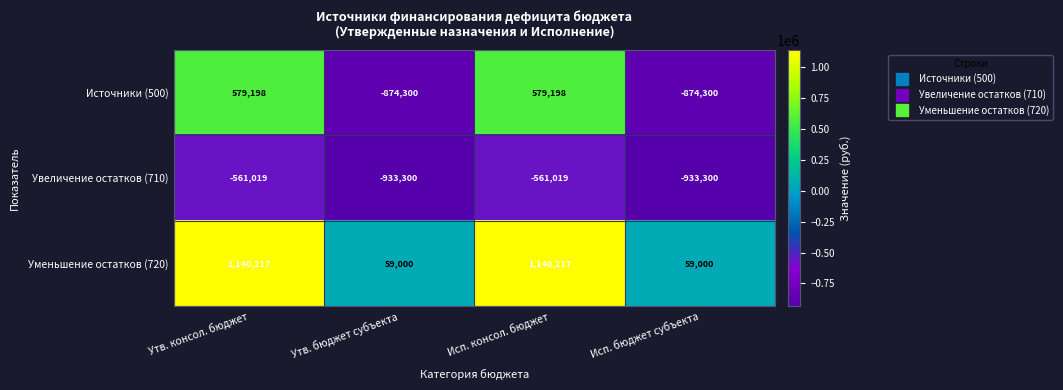

What is the highest value of the Увеличение остатков (710) series?

-561019